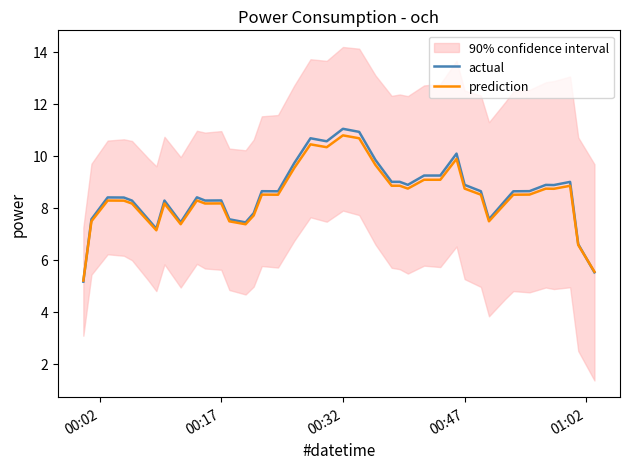

True or false: actual has more than 1 interior local peaks.

True